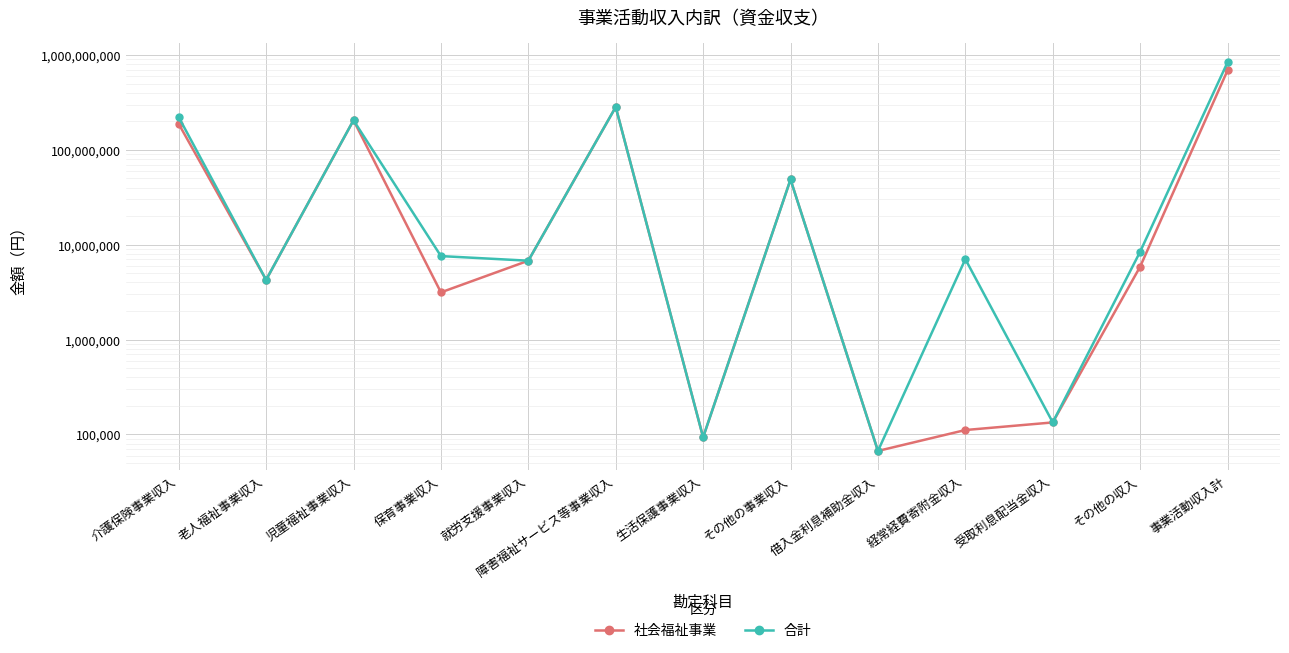

What is the smallest value displayed?

67050